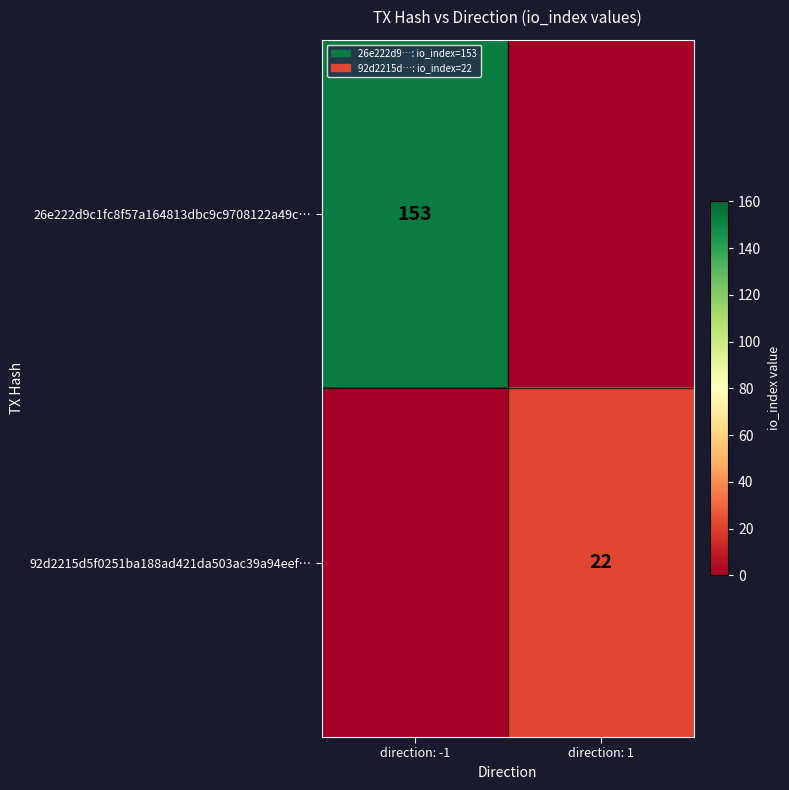

What is the difference between the highest and lowest values at direction: -1?

153